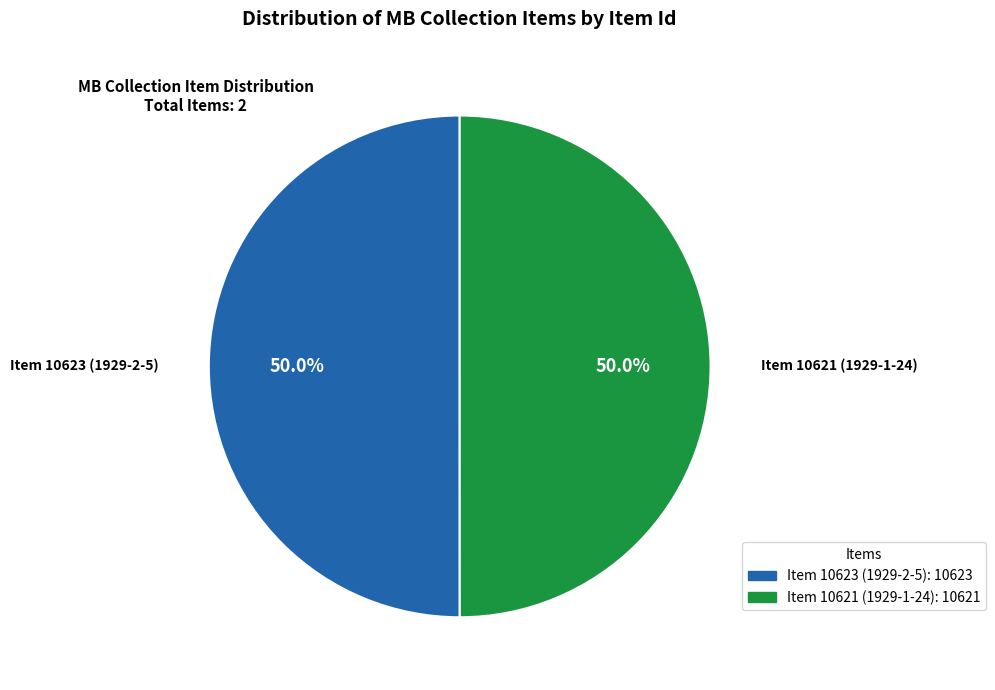

Approximately how many times larger is the value at Item 10623 (1929-2-5) compared to Item 10621 (1929-1-24)?

1.0